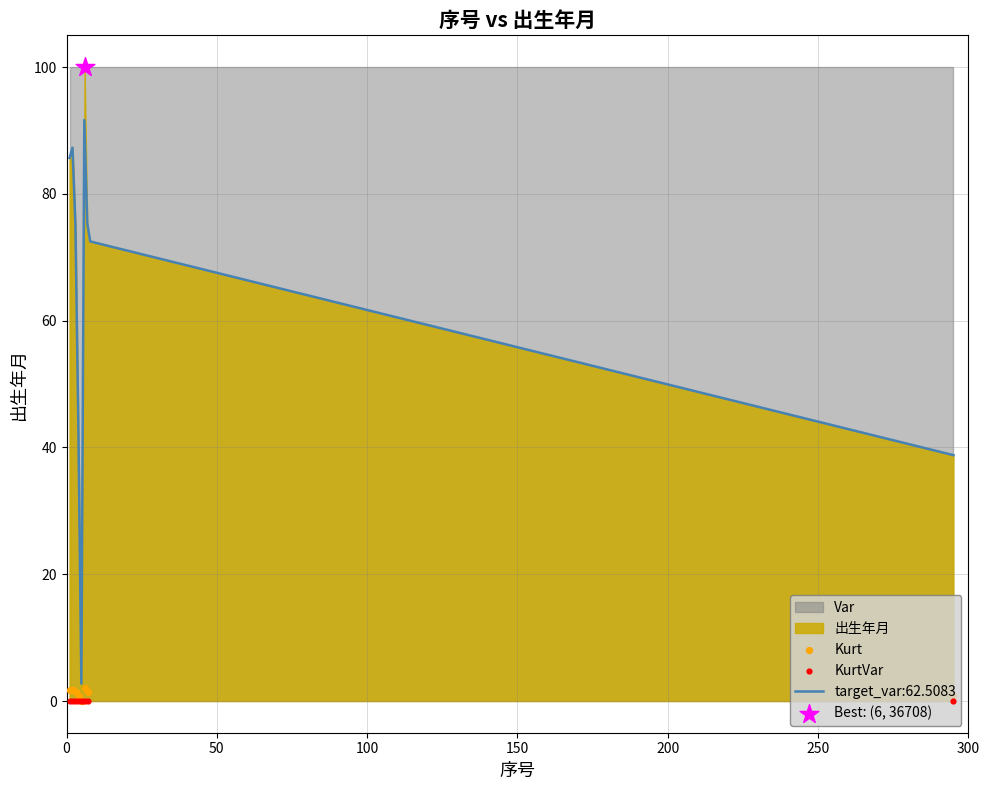

What is the minimum value for target_var:62.5083?

2.8